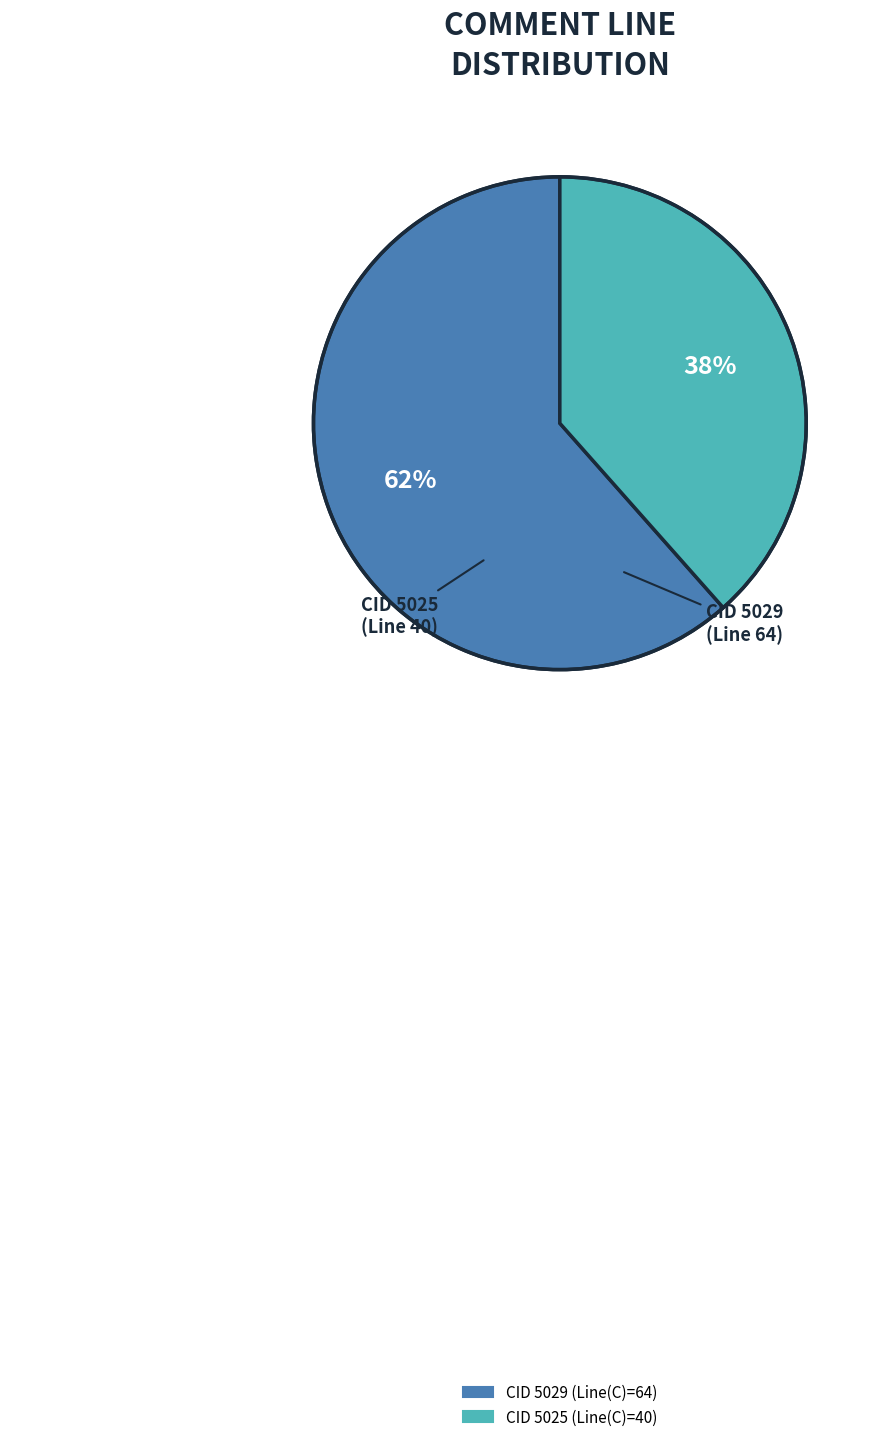

To the nearest percent, what is the average slice percentage?

50%